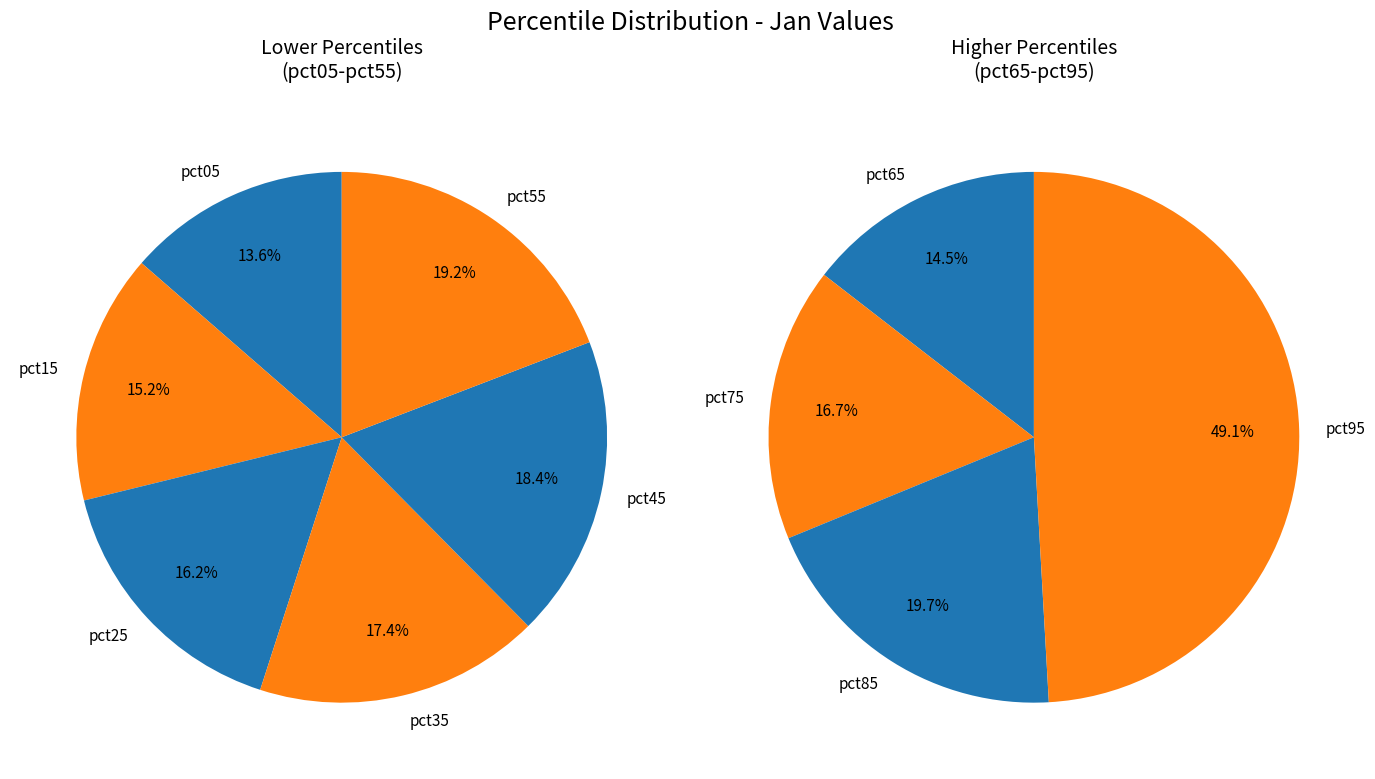

Does pct95 account for over 50% of the chart?

No